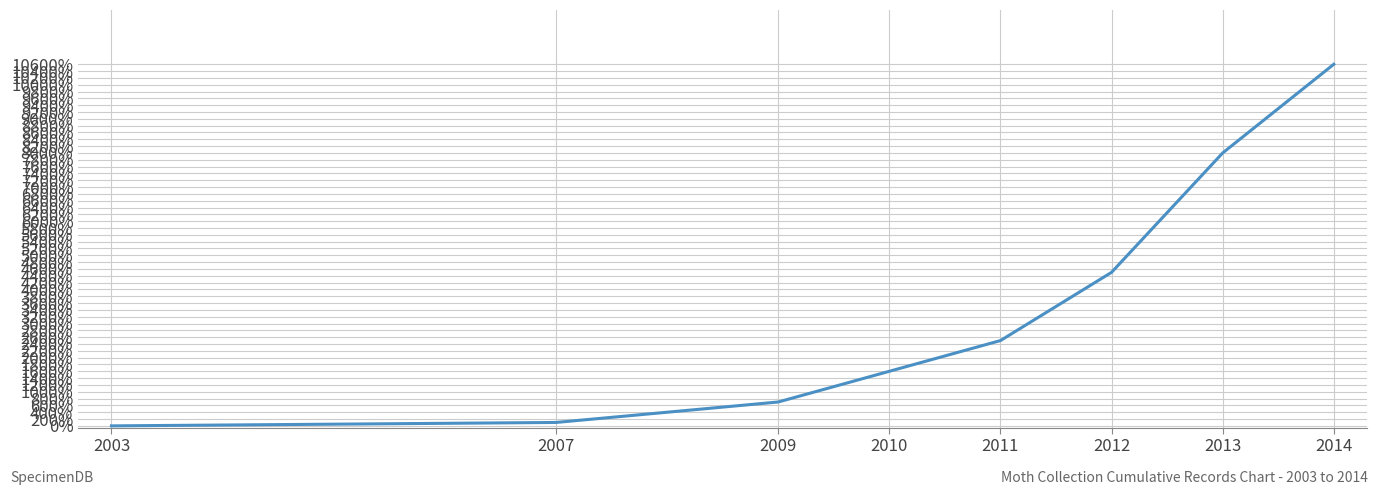

What is the difference between the maximum and second lowest values?

10500